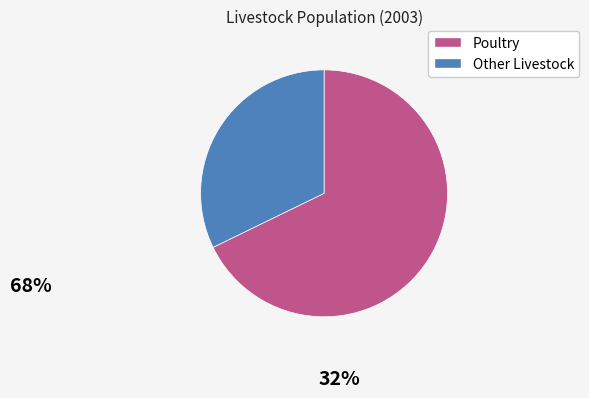

Is there any slice that represents more than half of the pie?

Yes